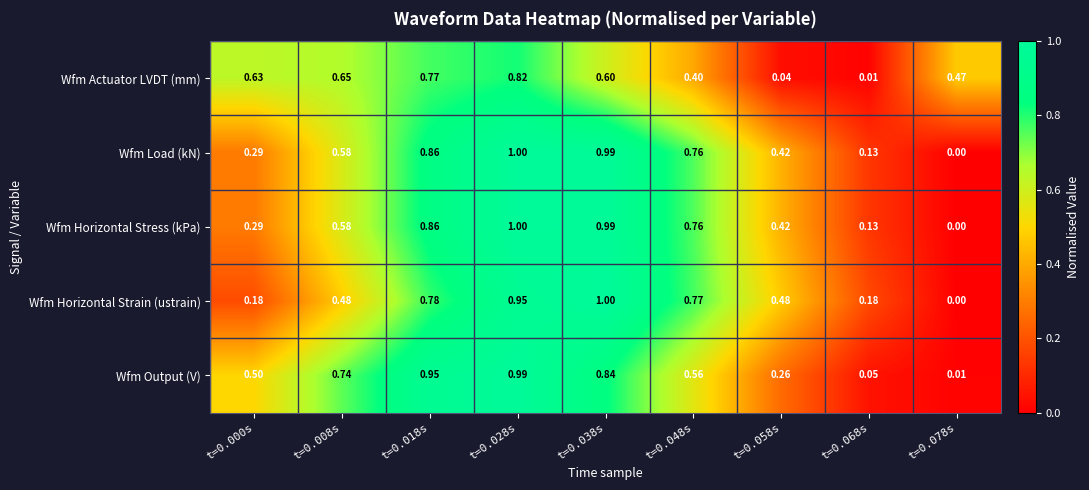

How many categories are shown in the chart?

9